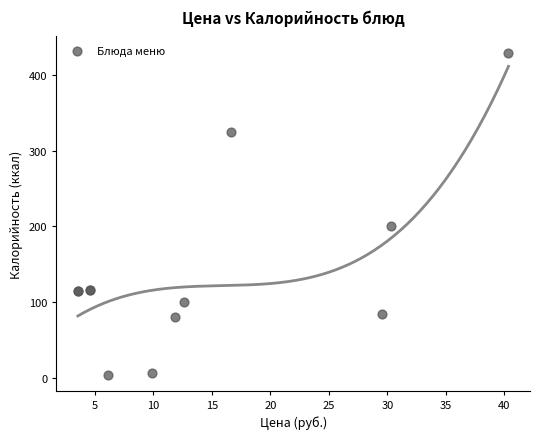

What Y value in the scatter plot is closest to 217?

201.0